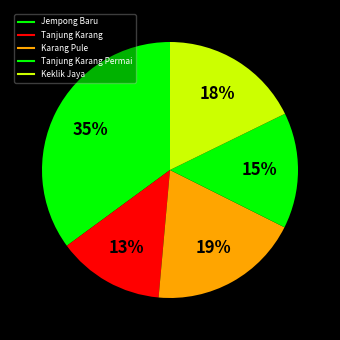

Count the number of slices in the pie.

5